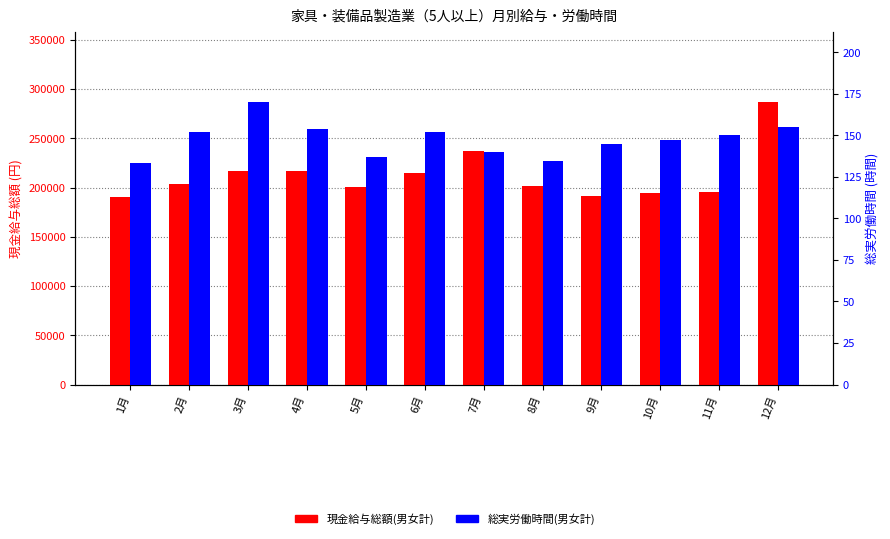

How many bars are there in total?

24